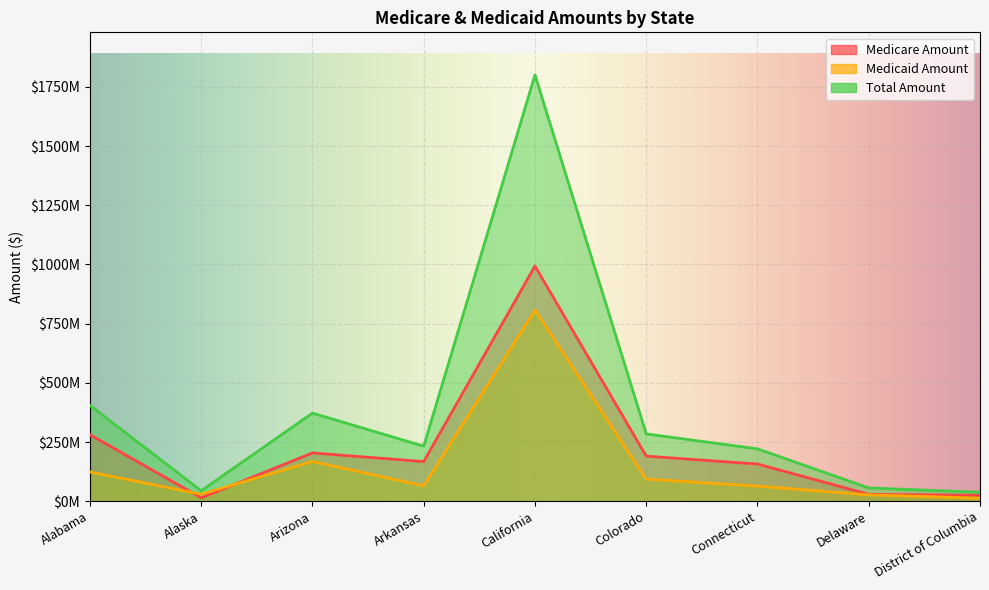

Between Alabama and District of Columbia, which series saw the biggest shift?

Total Amount